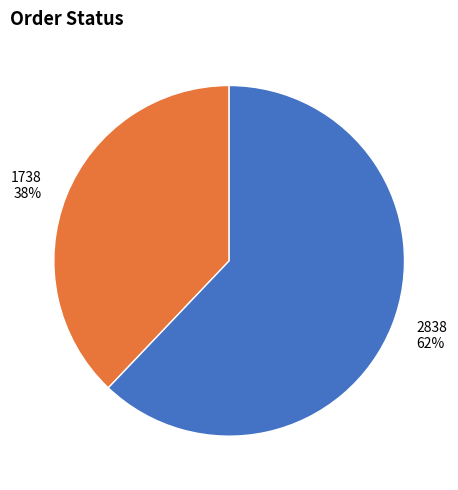

Approximately how many times larger is the value at 1738 compared to 2838?

0.6